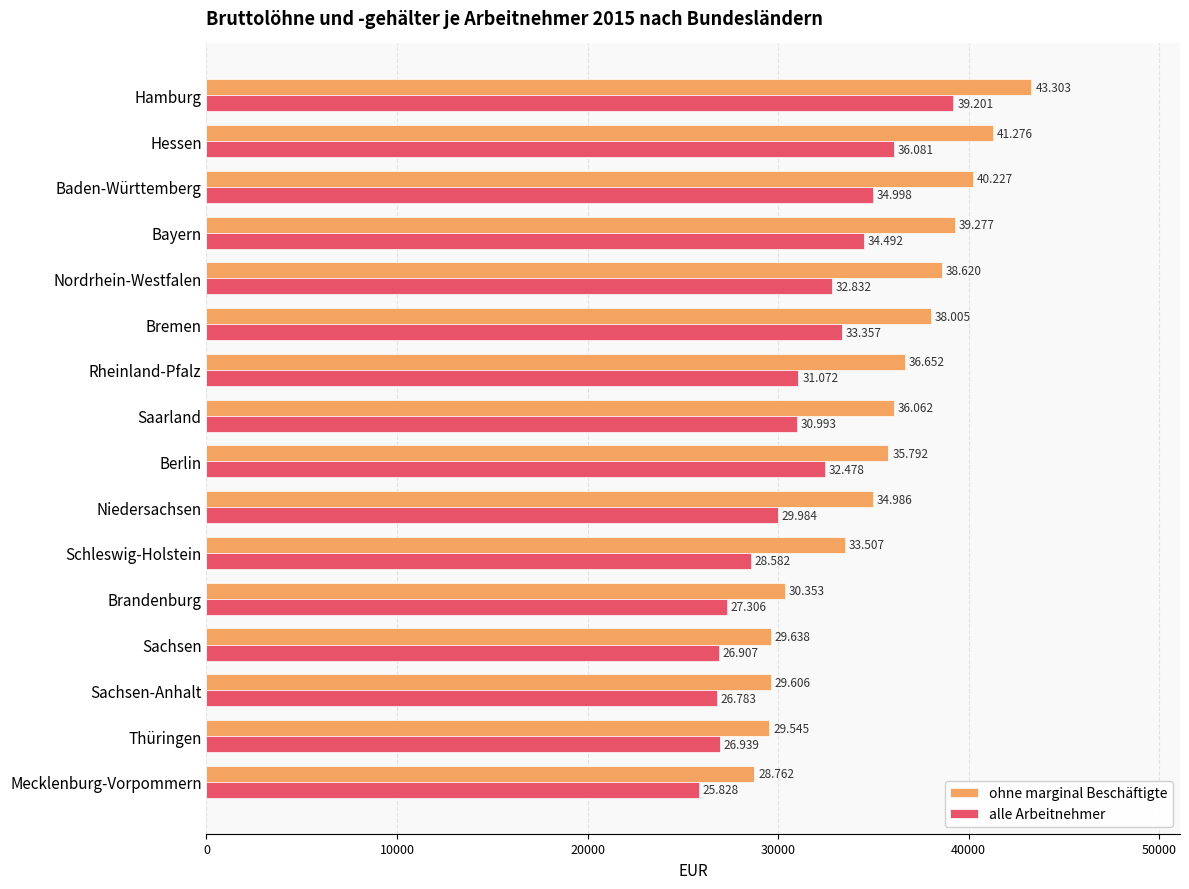

What are all the series names shown in the legend?

ohne marginal Beschäftigte, alle Arbeitnehmer